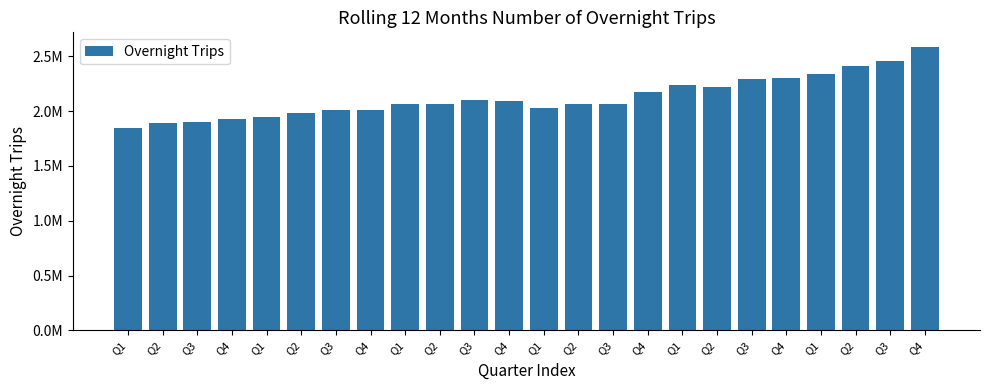

Reading left to right, transcribe all the data shown in this chart.

1841933.0	1890388.2	1904261.1	1931626.0	1945153.2	1982716.4	2009701.5	2006435.7	2068461.2	2065945.6	2102012.5	2089270.6	2030394.0	2066508.6	2067898.6	2178519.6	2237085.7	2220037.6	2296201.9	2301401.9	2339898.4	2411733.7	2461097.5	2588548.3